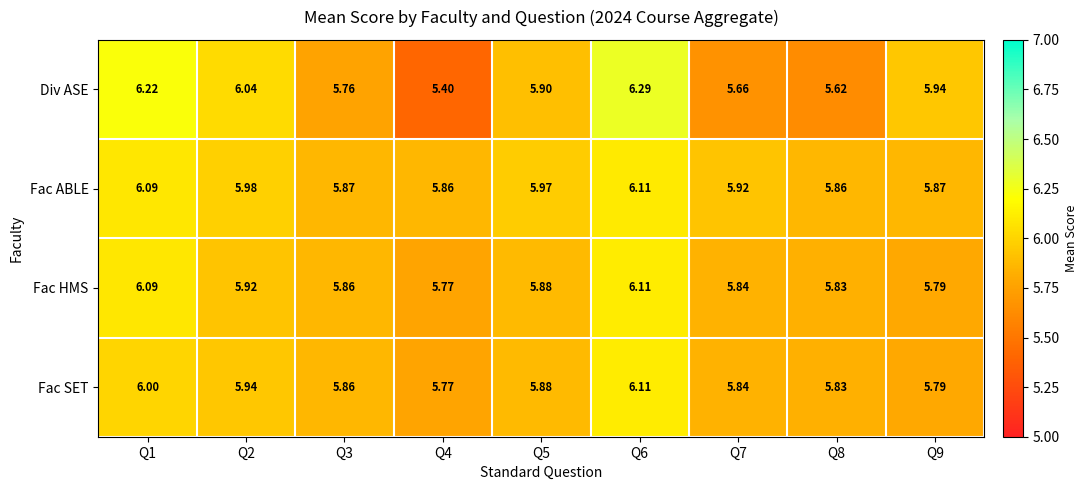

Which series has the widest spread of values?

Div ASE